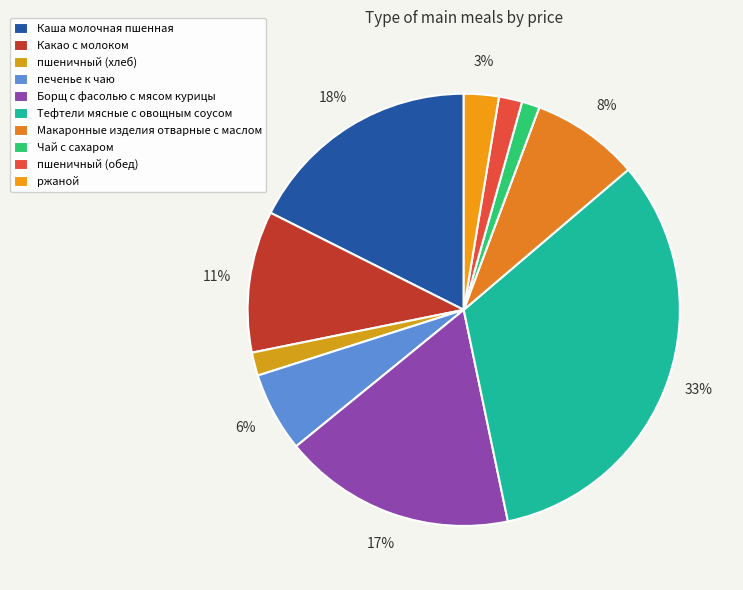

How many segments does this pie chart have?

10